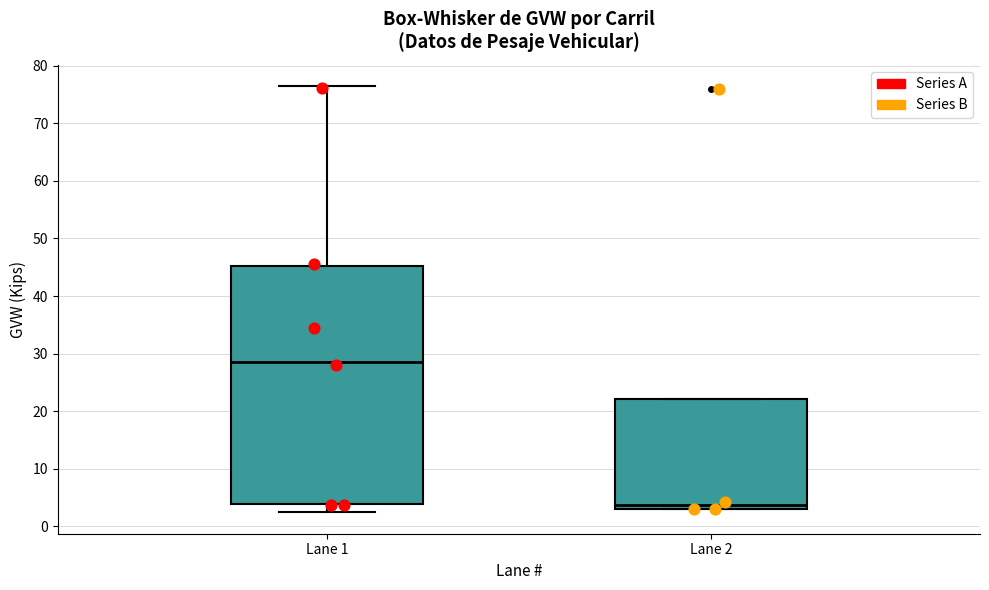

Reading left to right, transcribe this box plot: for each box, give where its median line is, the range the box spans, and where its two whiskers end, as read against the y-axis. The values are not printed on the chart, so give them approximately, as read against the axis.

Lane 1: median 28, box 4 to 45, whiskers 2 to 76
Lane 2: median 4, box 3 to 22, whiskers 3 to 22